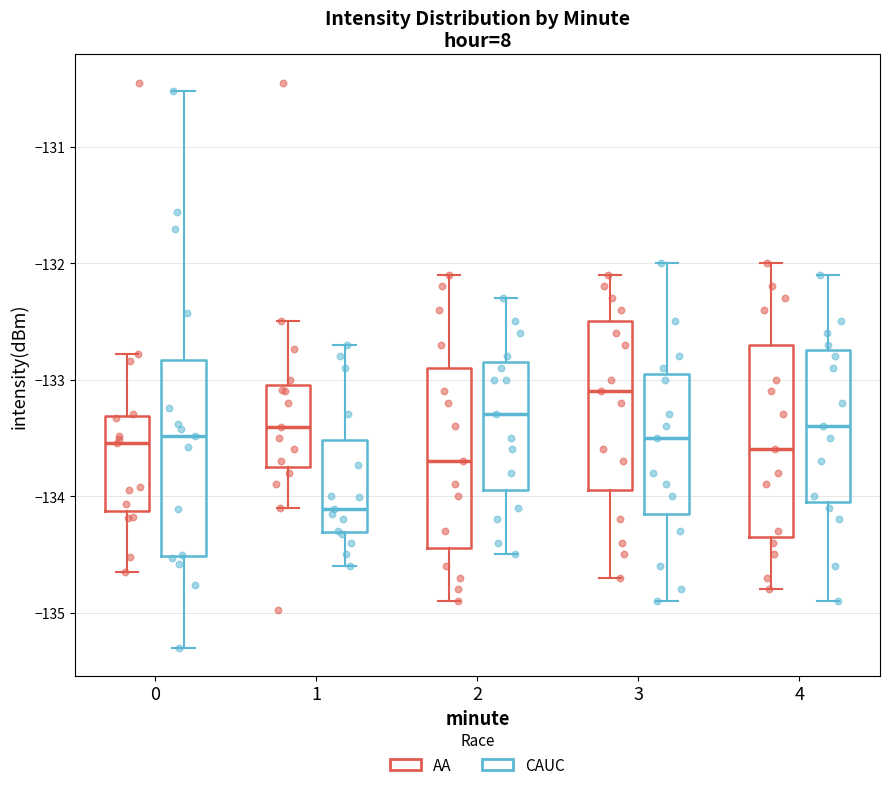

Reading left to right, read every box against the y-axis: the position of its median line, the range the box covers, and the ends of its whiskers. The values are not printed on the chart, so give them approximately, as read against the axis.

0 (AA): median -133.5, box -134.1 to -133.3, whiskers -134.7 to -132.8
0 (CAUC): median -133.5, box -134.5 to -132.8, whiskers -135.3 to -130.5
1 (AA): median -133.4, box -133.7 to -133.0, whiskers -134.1 to -132.5
1 (CAUC): median -134.1, box -134.3 to -133.5, whiskers -134.6 to -132.7
2 (AA): median -133.7, box -134.4 to -132.9, whiskers -134.9 to -132.1
2 (CAUC): median -133.3, box -133.9 to -132.8, whiskers -134.5 to -132.3
3 (AA): median -133.1, box -133.9 to -132.5, whiskers -134.7 to -132.1
3 (CAUC): median -133.5, box -134.1 to -132.9, whiskers -134.9 to -132.0
4 (AA): median -133.6, box -134.3 to -132.7, whiskers -134.8 to -132.0
4 (CAUC): median -133.4, box -134.0 to -132.7, whiskers -134.9 to -132.1